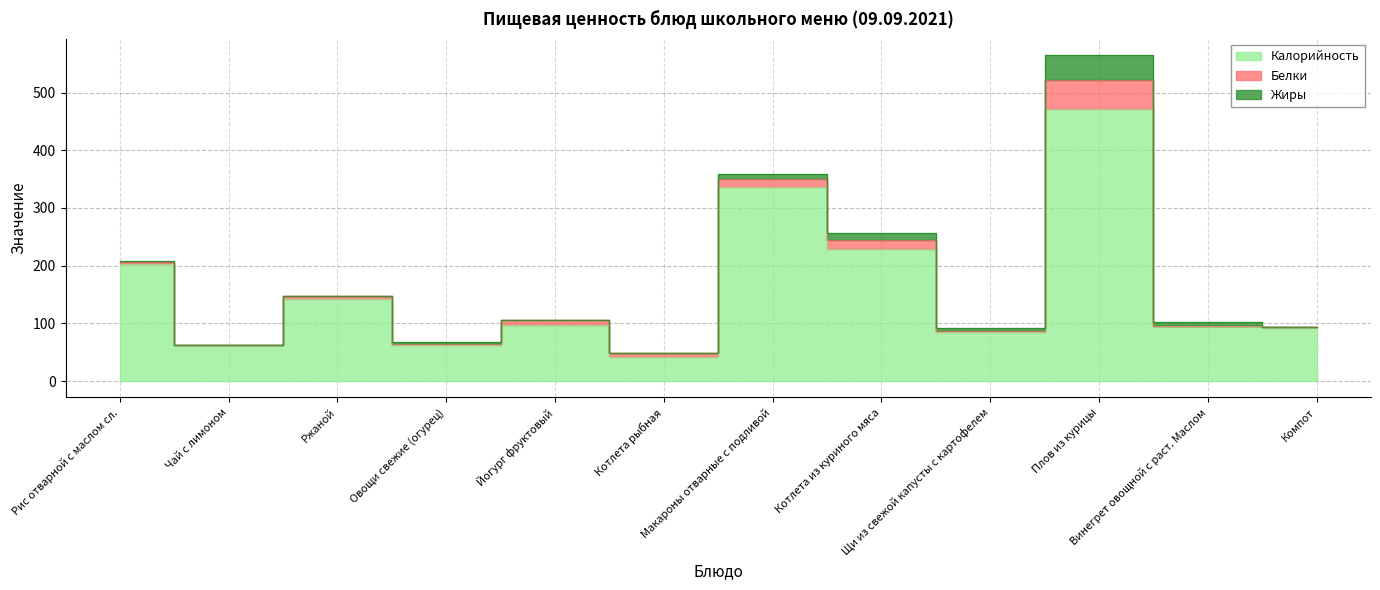

True or false: Жиры and Калорийность cross at least once.

False